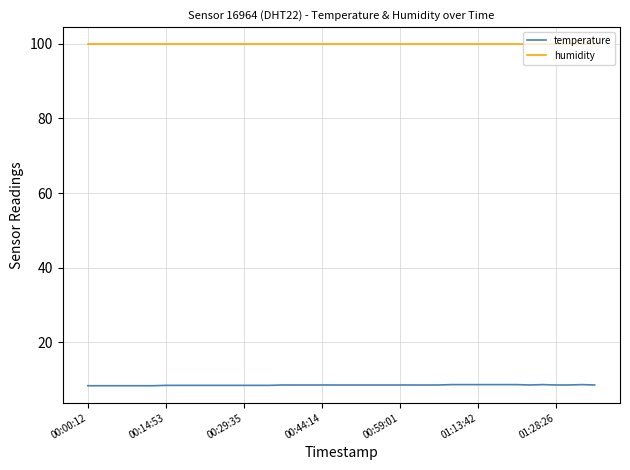

True or false: humidity and temperature intersect in this chart.

False